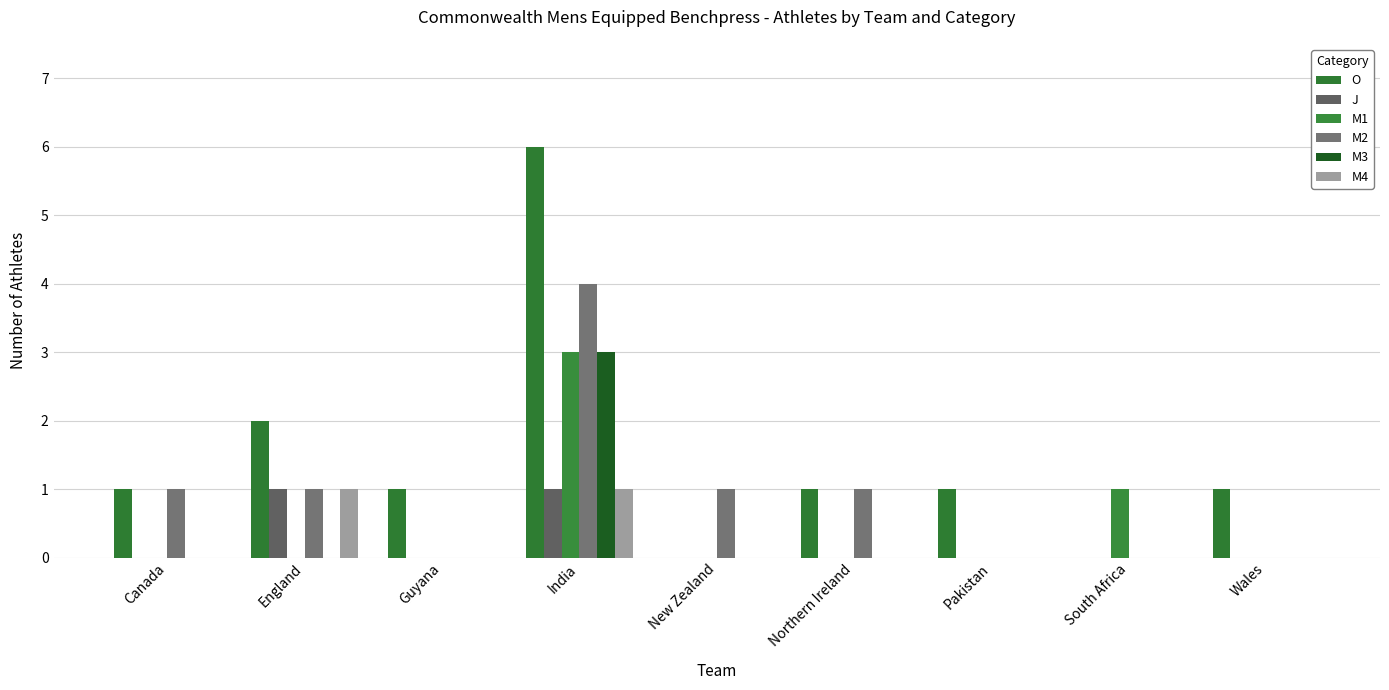

What is the spread (max minus min) of values at Pakistan?

1